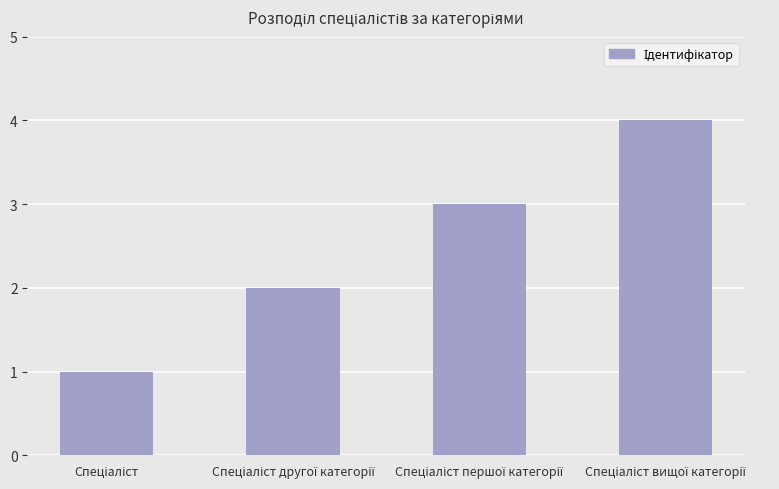

What is the smallest value displayed?

1